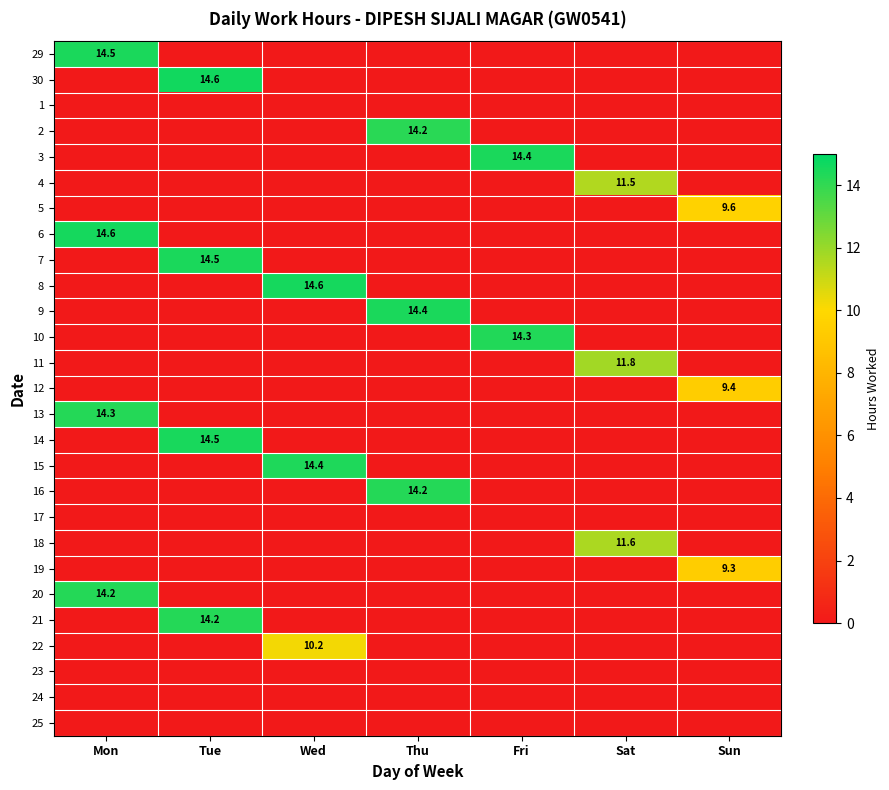

Between Sun and Fri, which is larger?

Sun